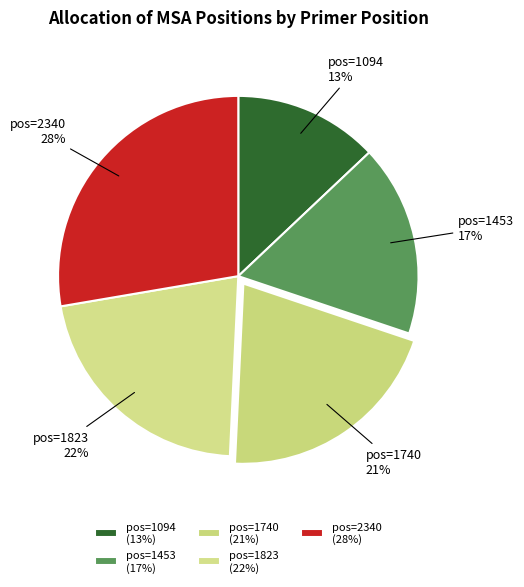

Does any single category account for the majority?

No